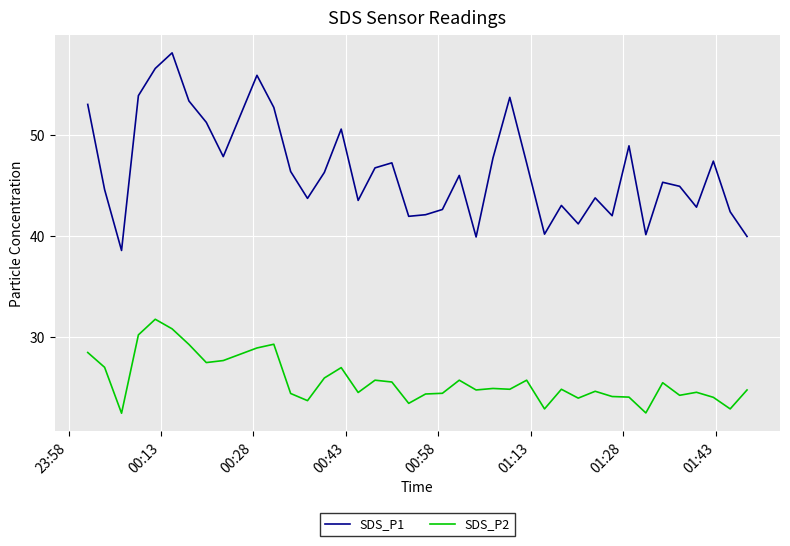

True or false: SDS_P1 and SDS_P2 intersect in this chart.

False